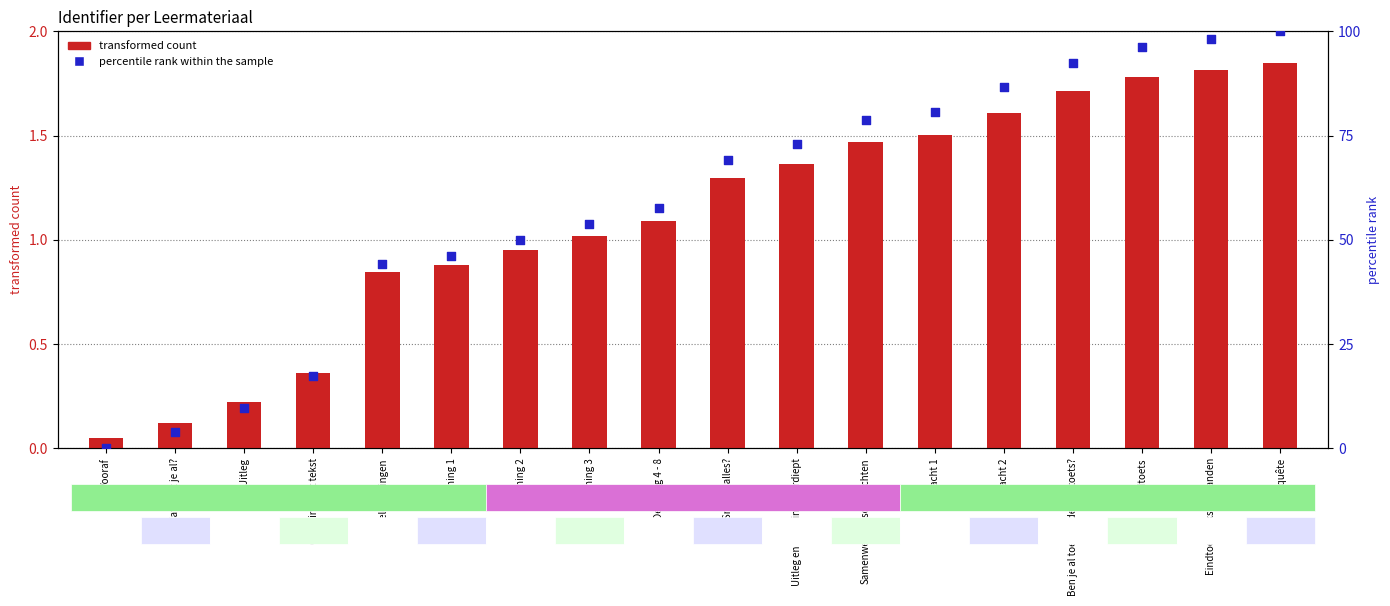

Which series contains the lowest Y value?

percentile rank within the sample